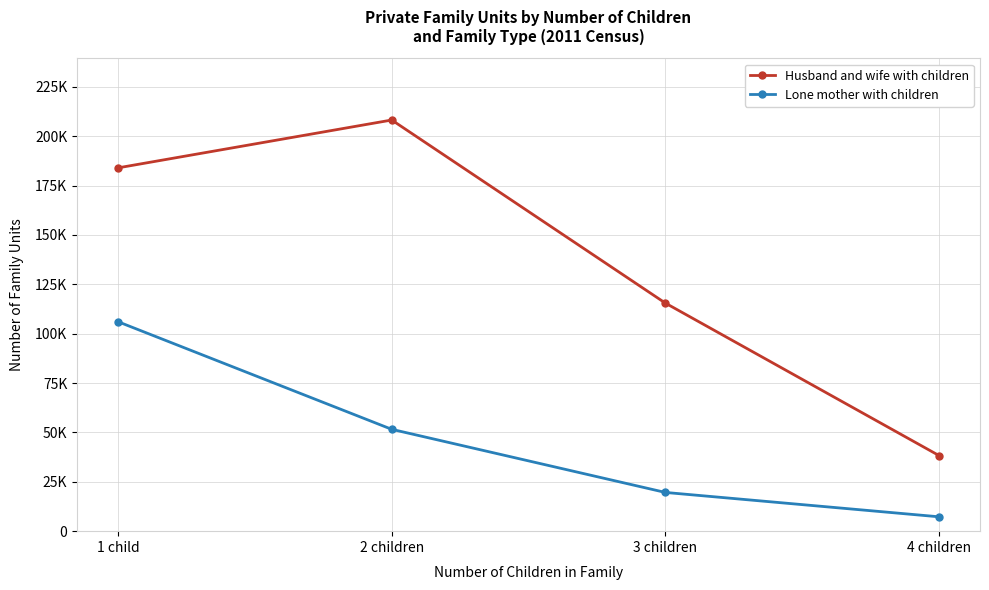

True or false: Husband and wife with children and Lone mother with children intersect in this chart.

False